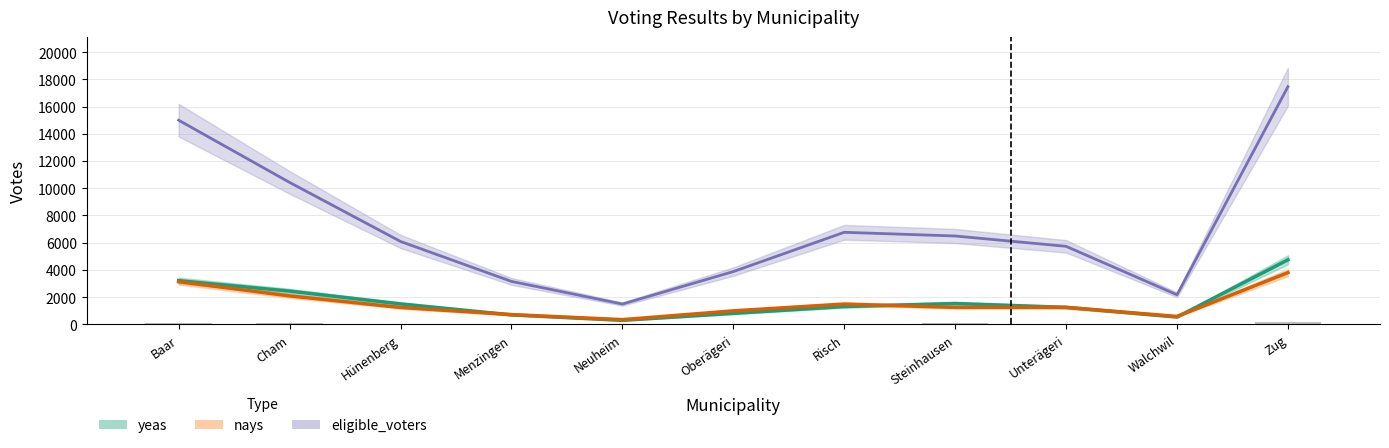

At how many categories does at least one series exceed 8089?

3